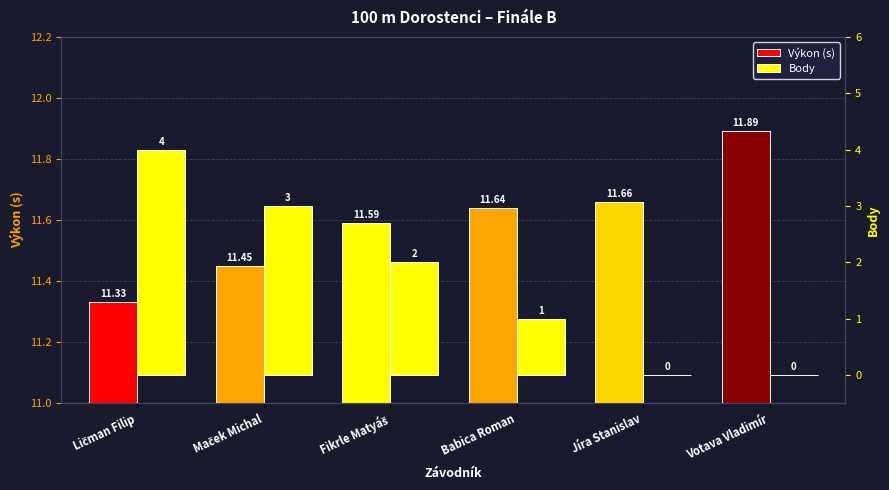

Are the bars horizontal?

No